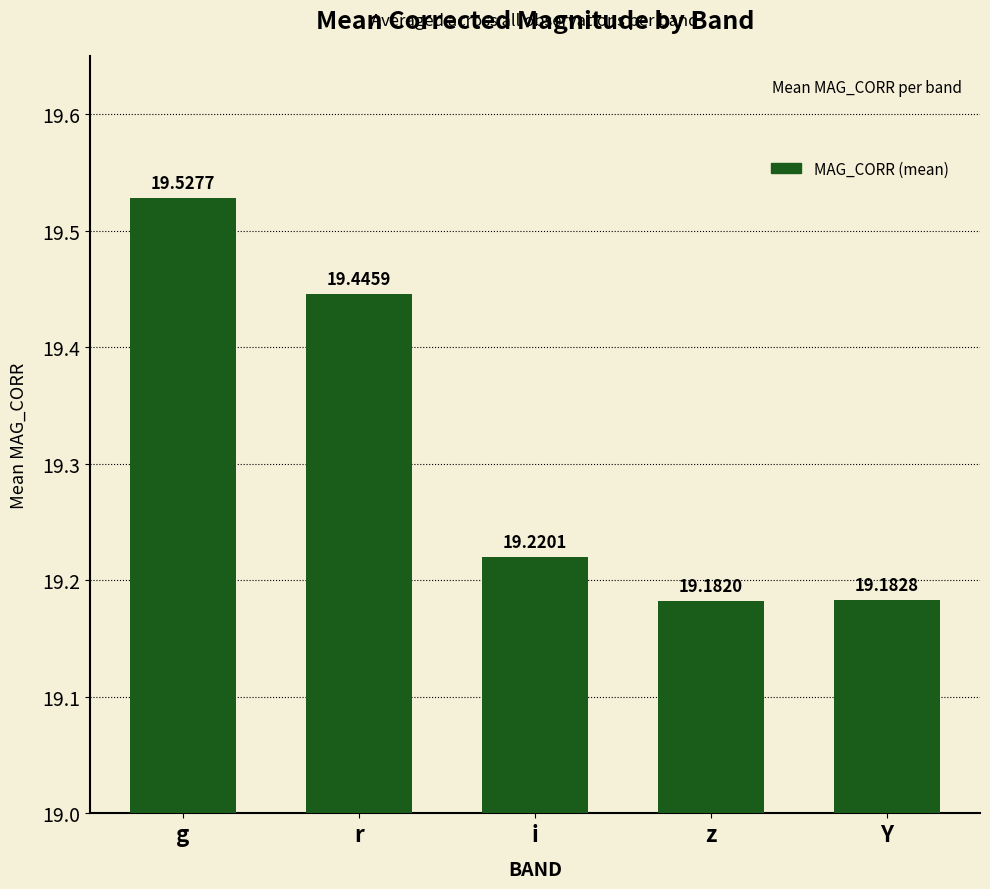

Reading left to right, what are all the values shown in this chart?

19.5	19.4	19.2	19.2	19.2